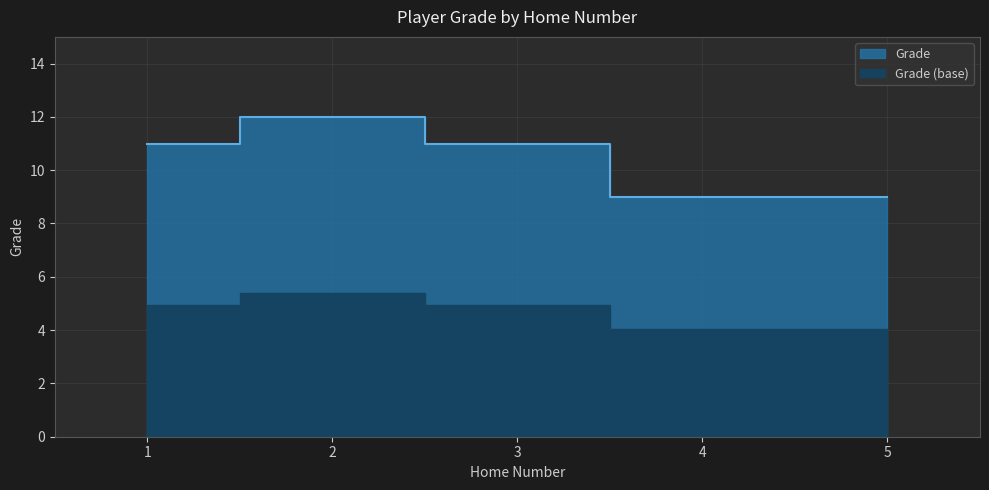

What is the sum of the values at 2 and 1?

23